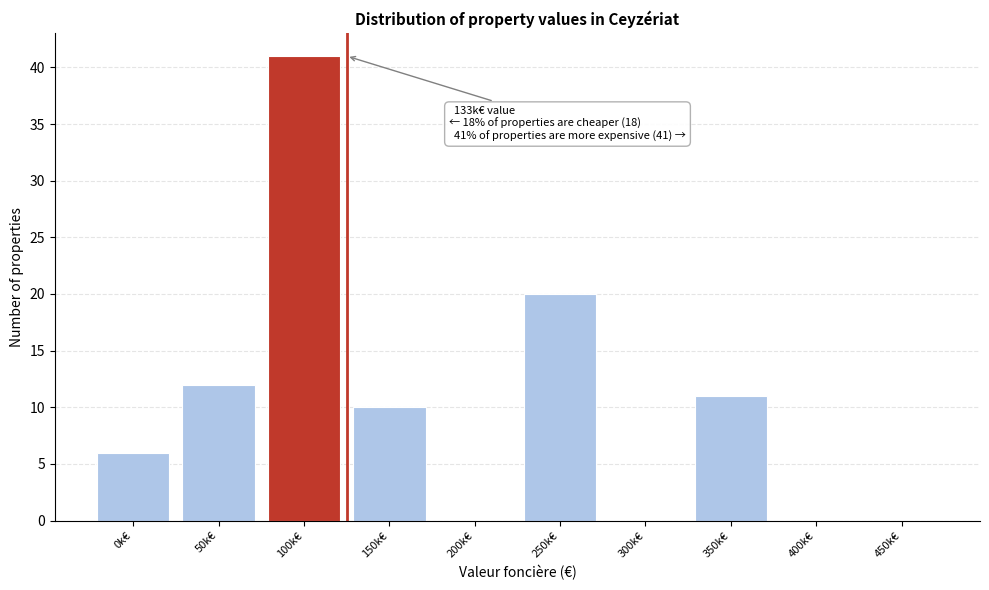

Reading left to right, extract all data points from this chart.

0k€=6	50k€=12	100k€=41	150k€=10	200k€=0	250k€=20	300k€=0	350k€=11	400k€=0	450k€=0